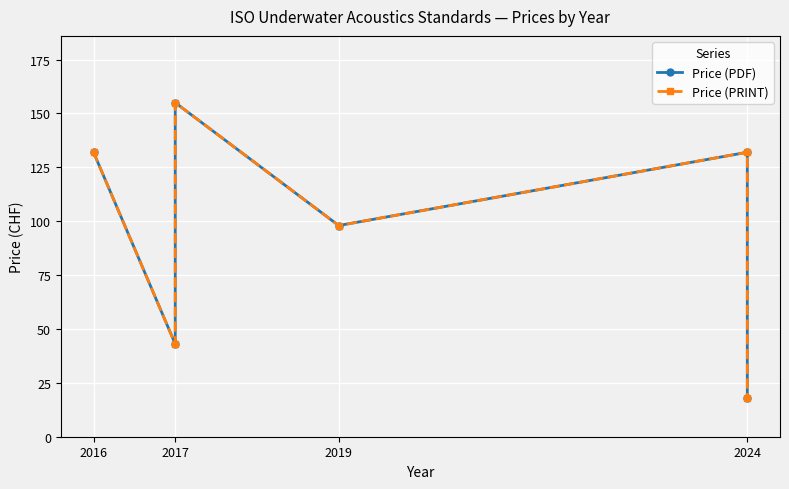

True or false: Price (PDF) has a value of 18 at 2024.

True